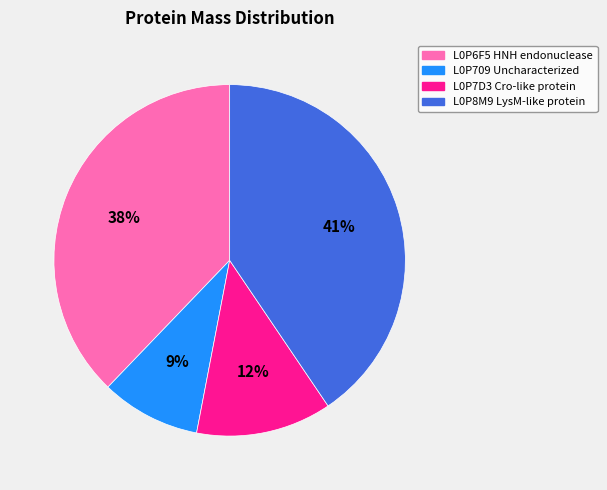

What is the ratio of the value at L0P7D3 Cro-like protein to the value at L0P6F5 HNH endonuclease?

0.3